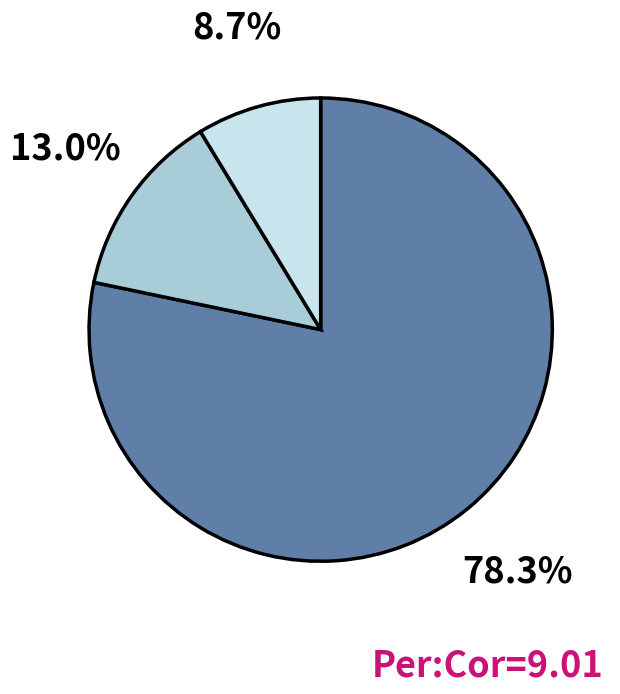

Is there any slice that represents more than half of the pie?

Yes